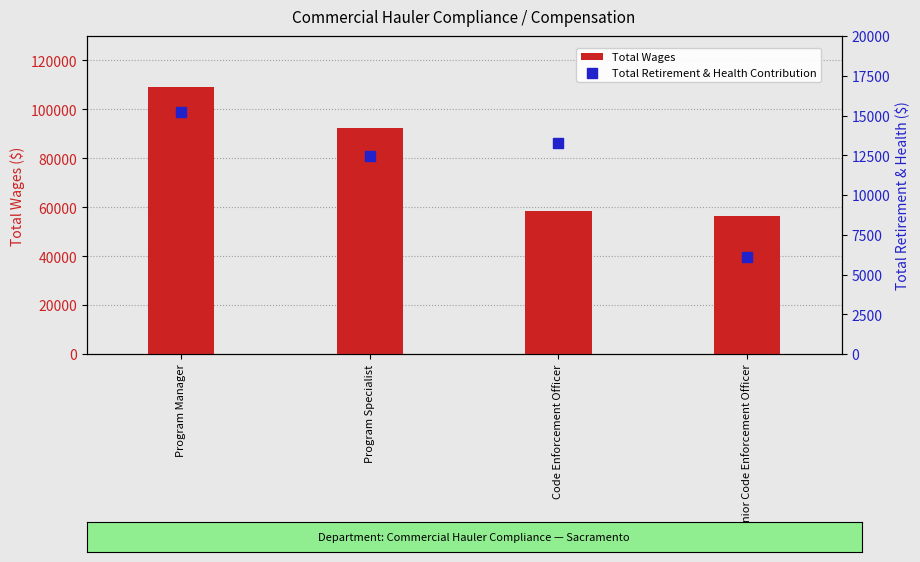

At which category is the sum across all series the highest?

Program Manager